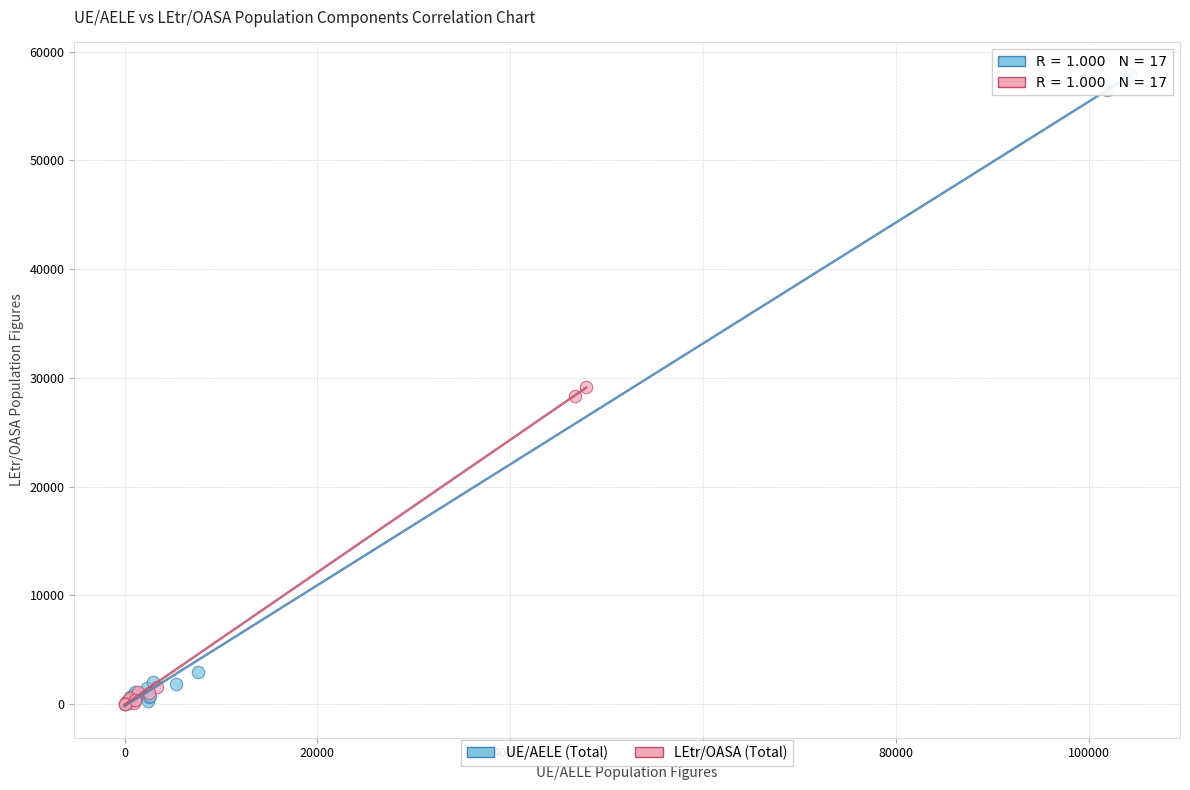

What are all the series names shown in the legend?

UE/AELE (Total), LEtr/OASA (Total)